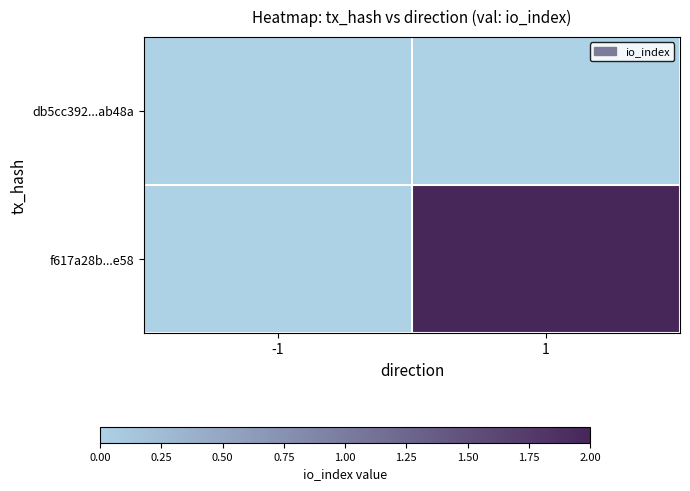

Reading right to left, extract all data points from this chart.

db5cc392...ab48a: 1=0	-1=0
f617a28b...e58: 1=2	-1=0